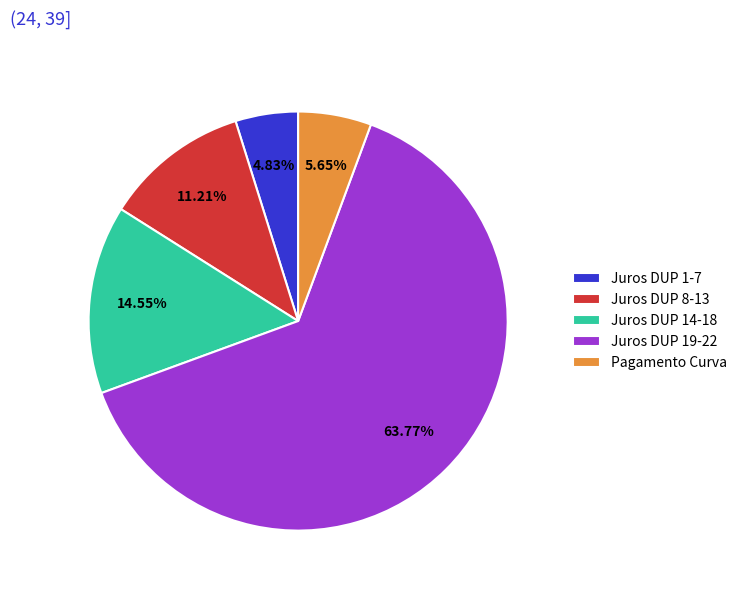

What is the ratio of the value at Juros DUP 8-13 to the value at Juros DUP 14-18?

0.8